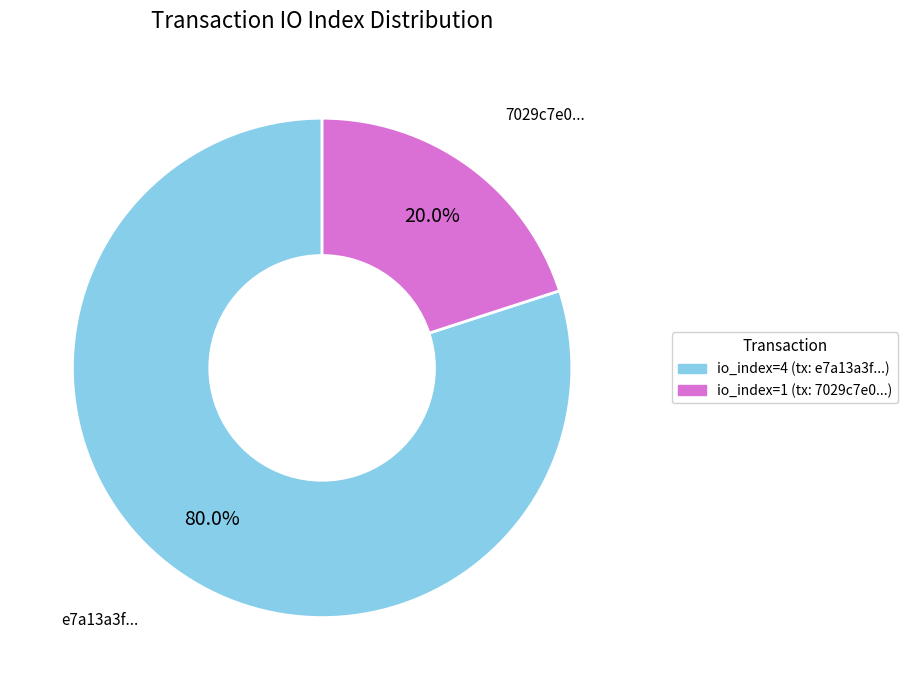

Is there a majority slice in this chart?

Yes